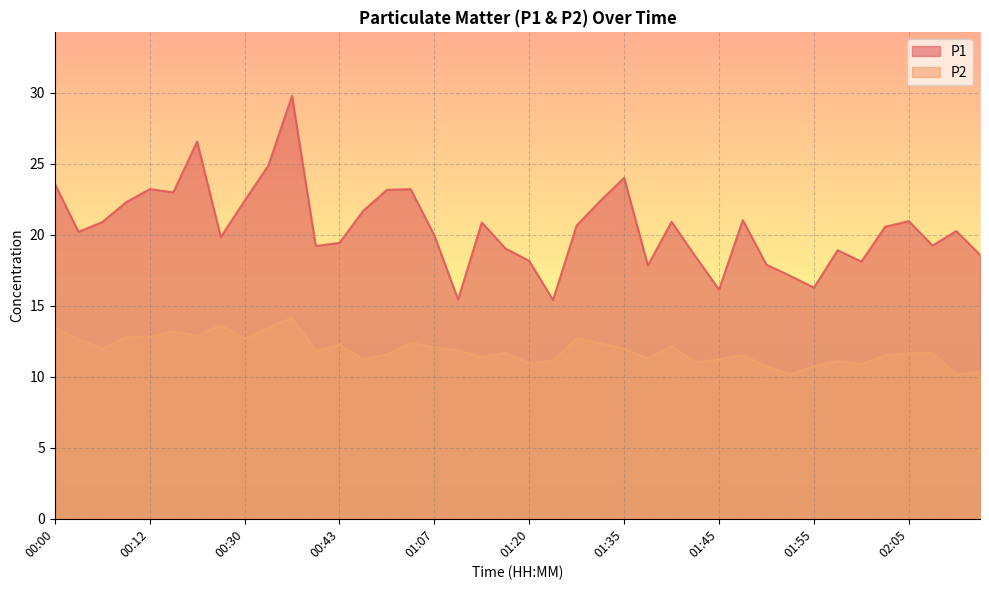

The value of P1 at 02:13 is 29.5. True or false?

False